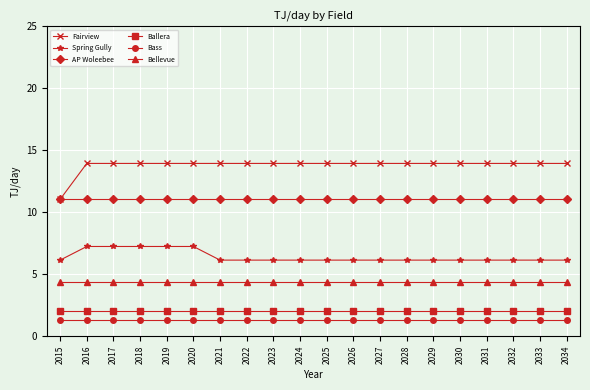

Is it true that Bellevue equals 4.4 at 2028?

True